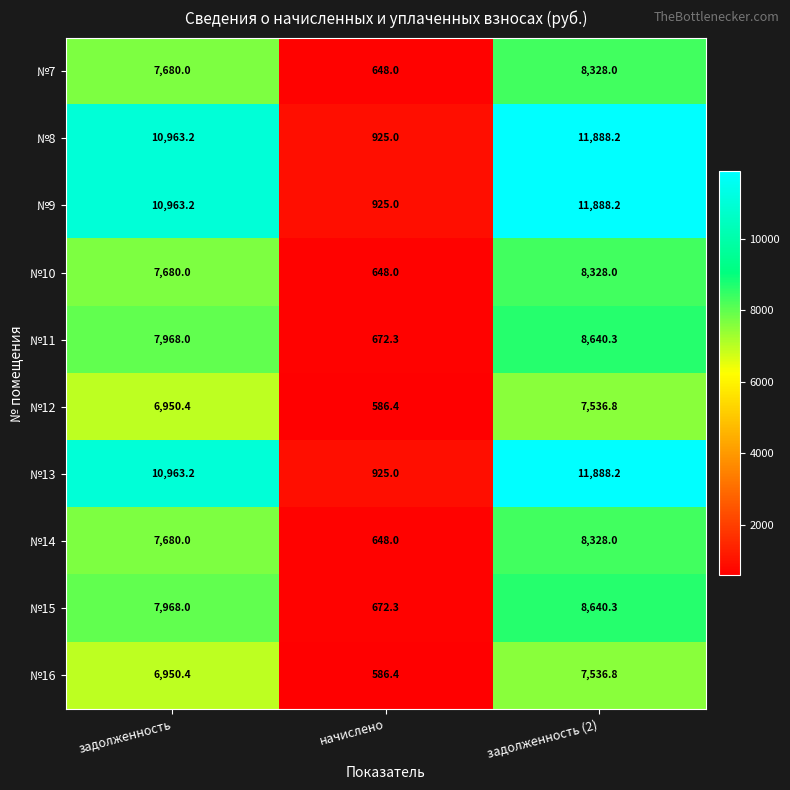

What is the minimum value shown in the chart?

586.4